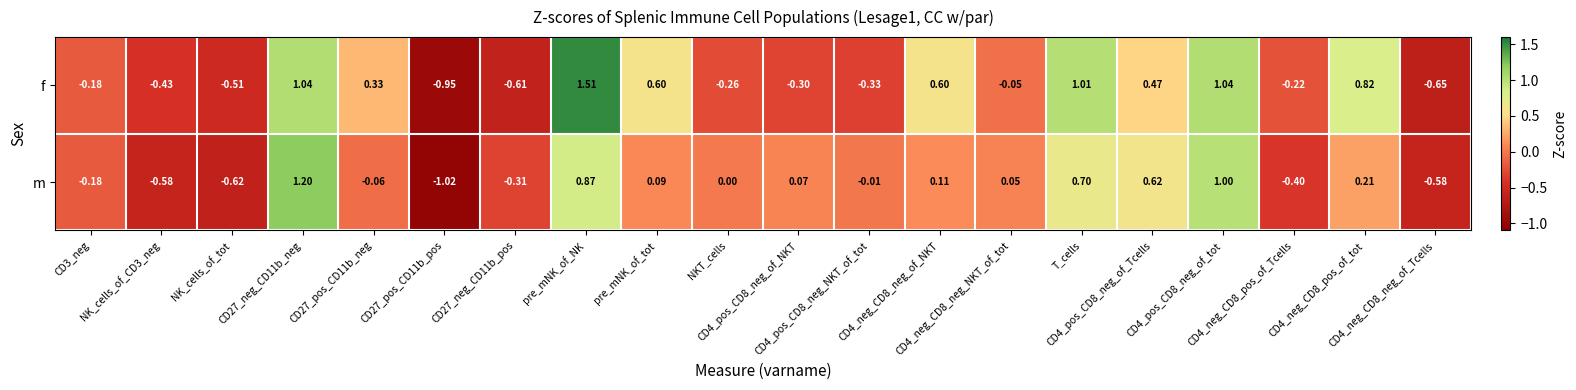

Which series has the largest range (max minus min)?

f